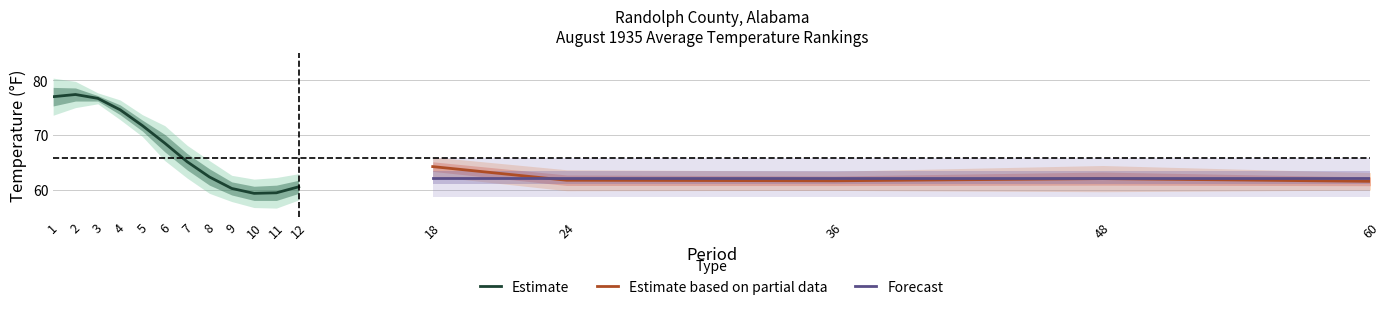

The Estimate based on partial data series shows 62.0 at 48. True or false?

True